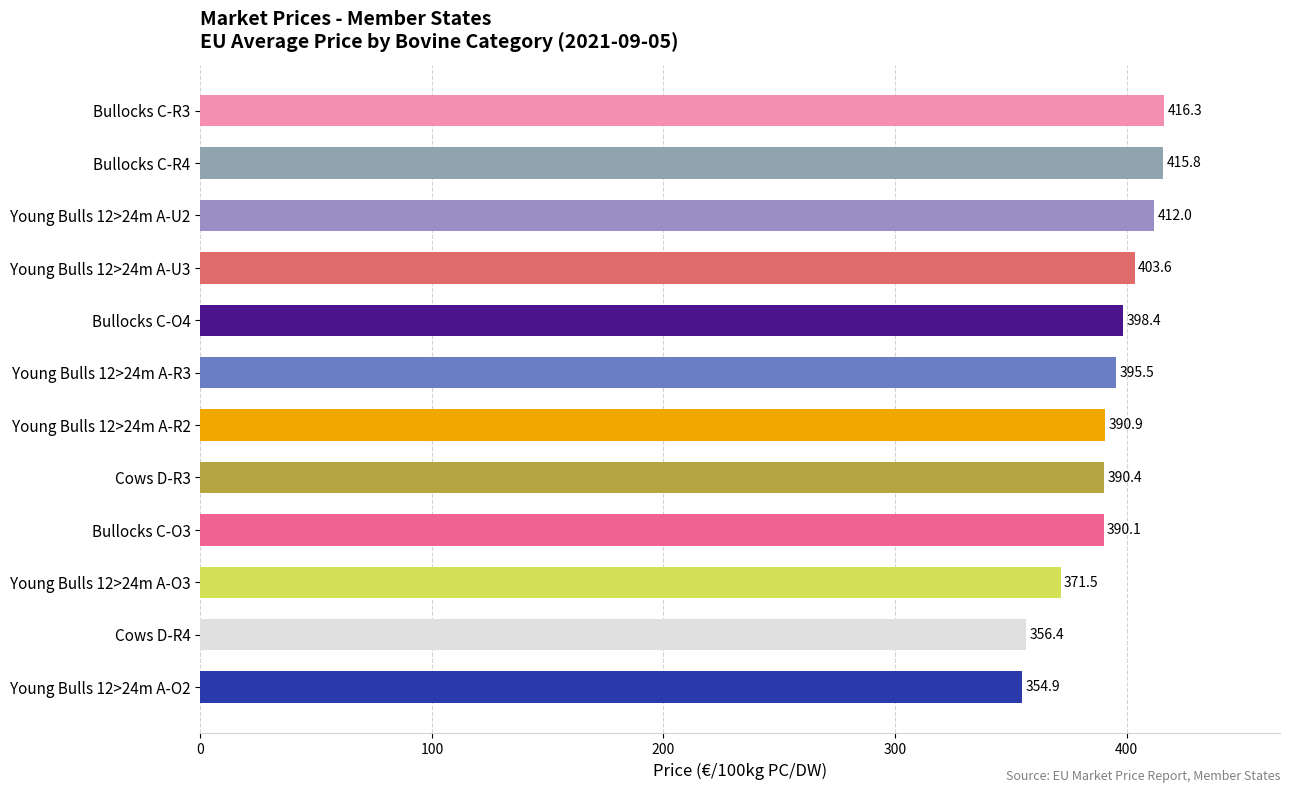

Rank the categories by value from highest to lowest.

Bullocks C-R3, Bullocks C-R4, Young Bulls 12>24m A-U2, Young Bulls 12>24m A-U3, Bullocks C-O4, Young Bulls 12>24m A-R3, Young Bulls 12>24m A-R2, Cows D-R3, Bullocks C-O3, Young Bulls 12>24m A-O3, Cows D-R4, Young Bulls 12>24m A-O2